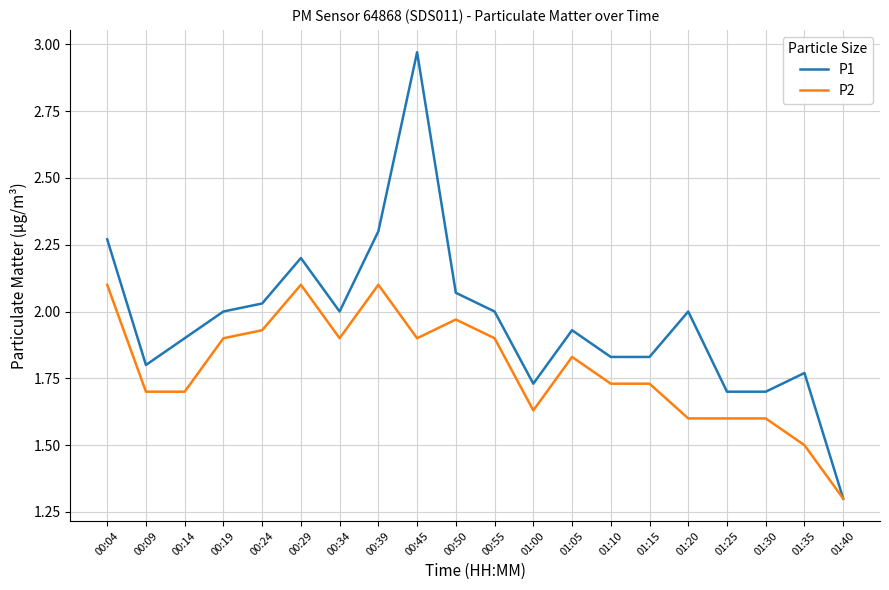

Does the chart display data point markers on the line(s)?

No